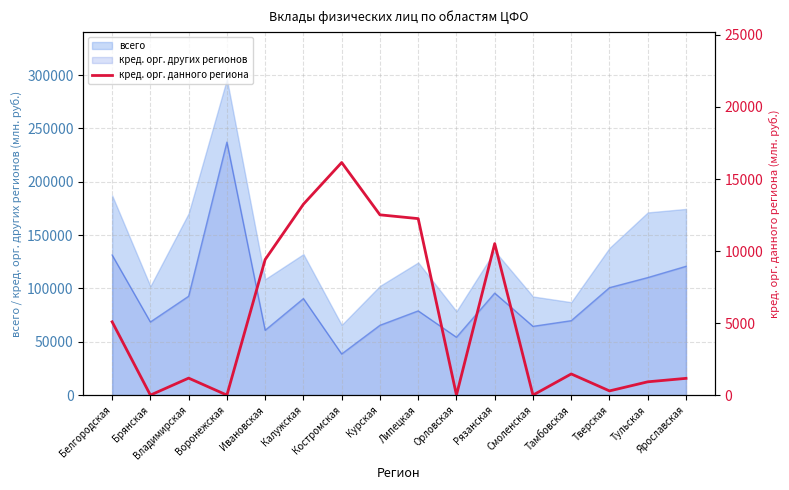

The chart shows a value of 17442 at Липецкая. True or false?

False